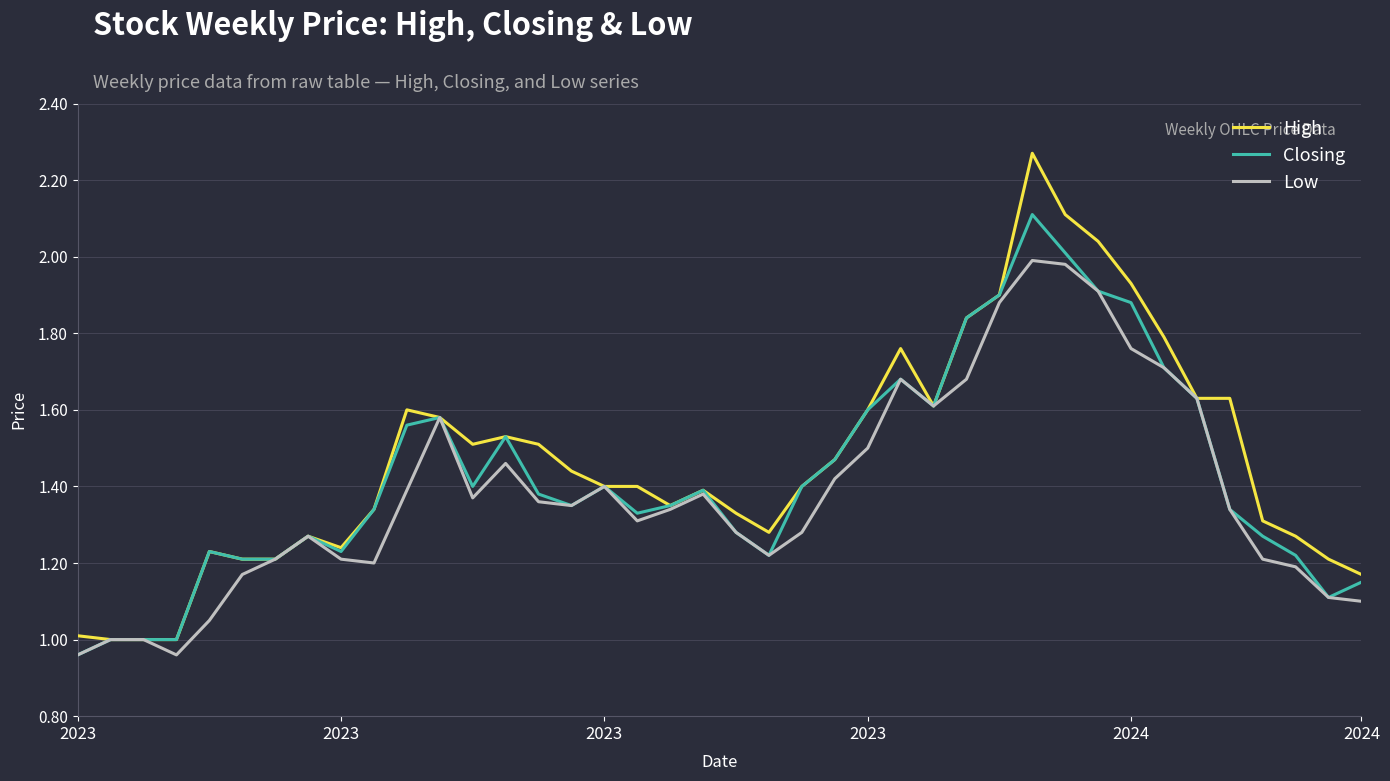

Is this an area chart (filled region under the line)?

No